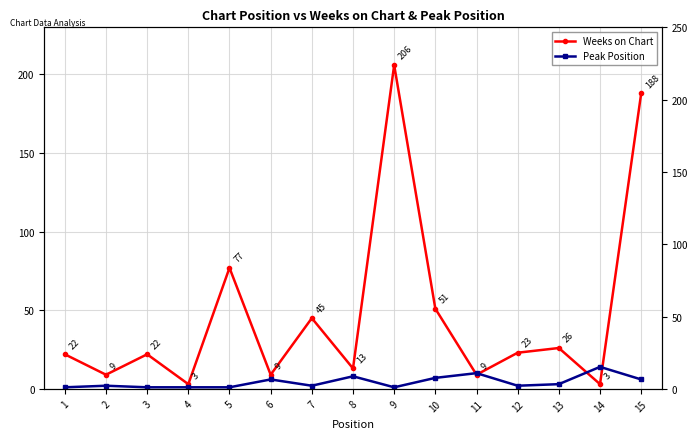

Between 7 and 12, which series saw the biggest shift?

Weeks on Chart